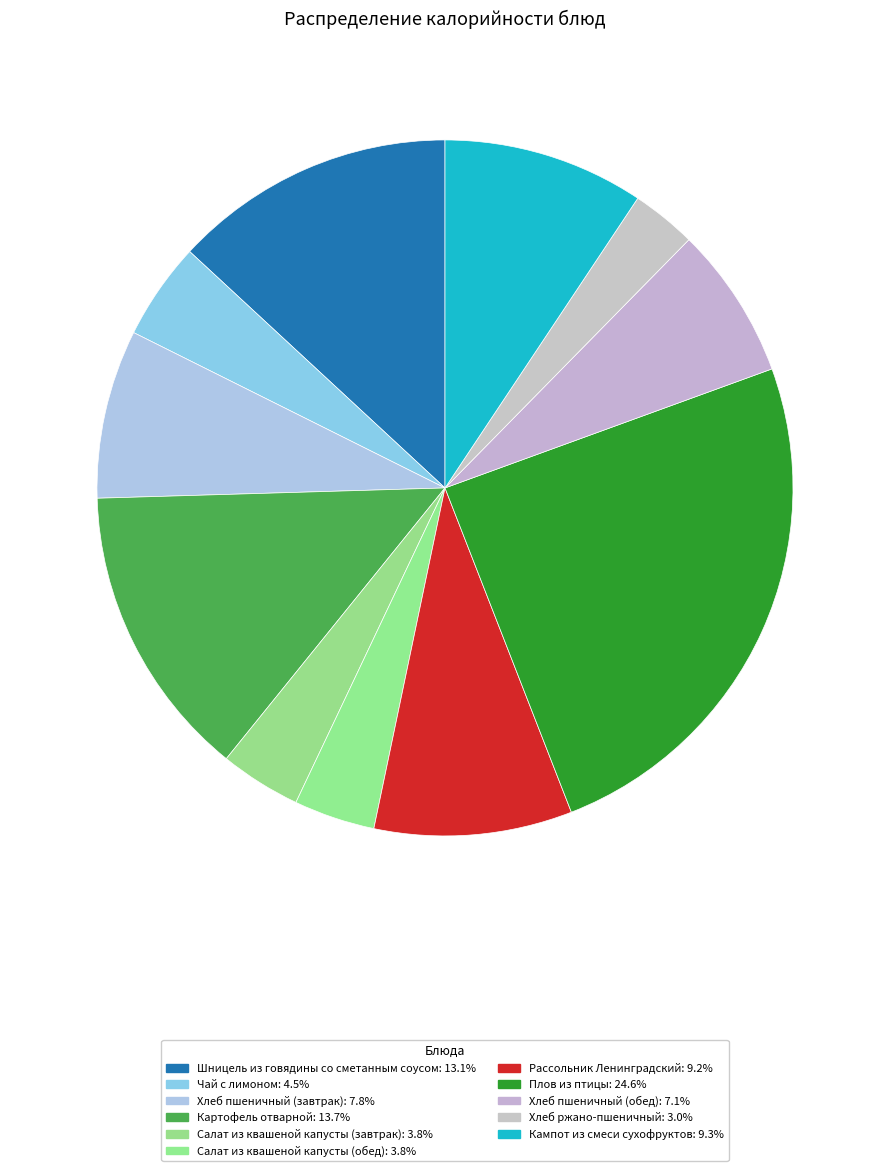

The Кампот из смеси сухофруктов slice represents 19% of the pie. True or false?

False